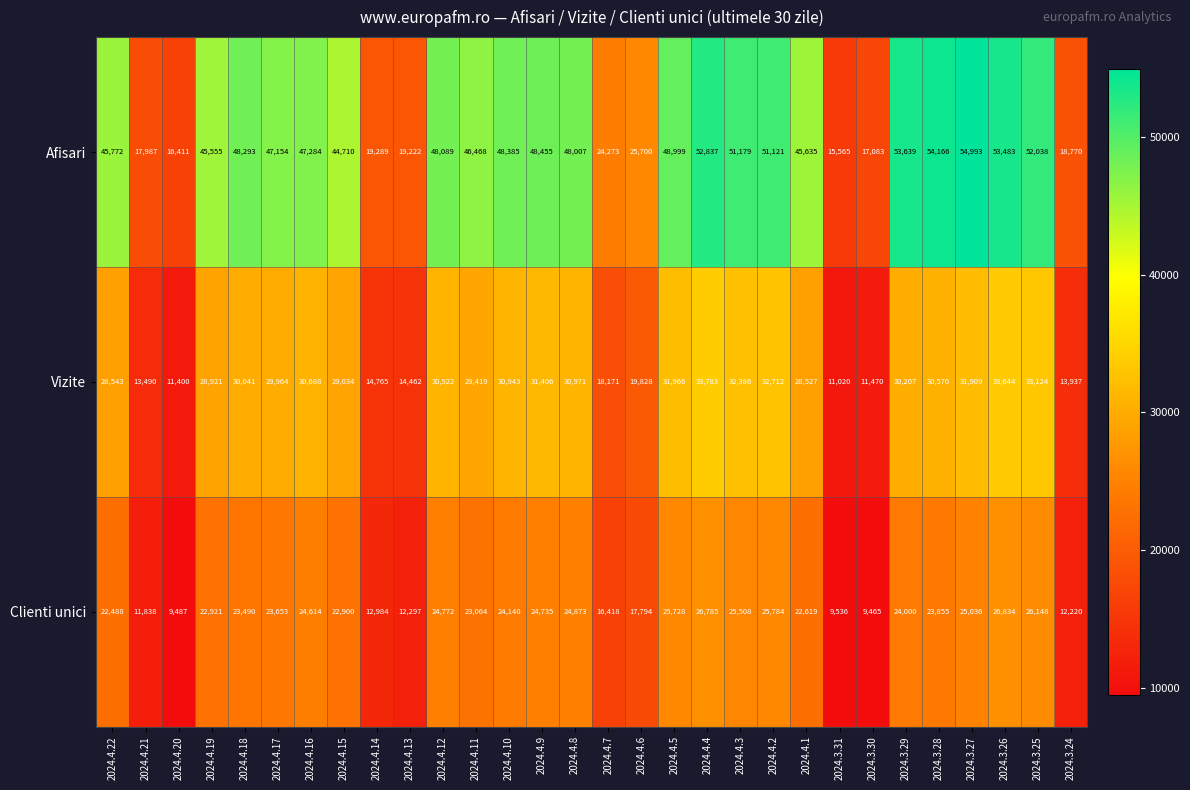

Which series has the widest spread of values?

Afisari